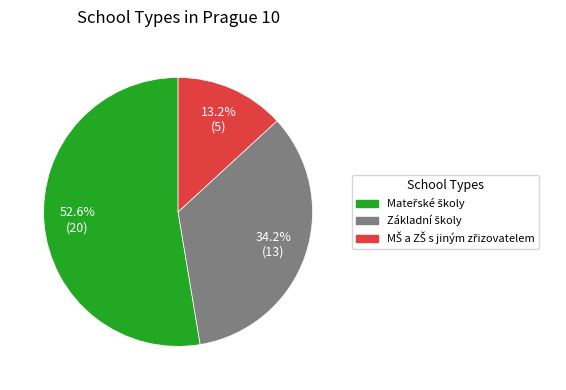

Is there a majority slice in this chart?

Yes